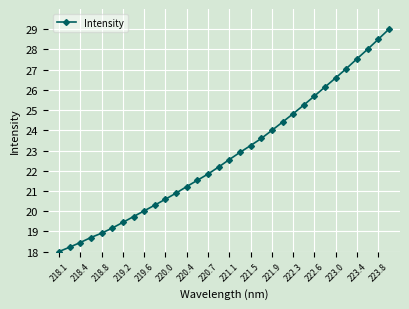

What is the value of the 28th point from the left?

27.1